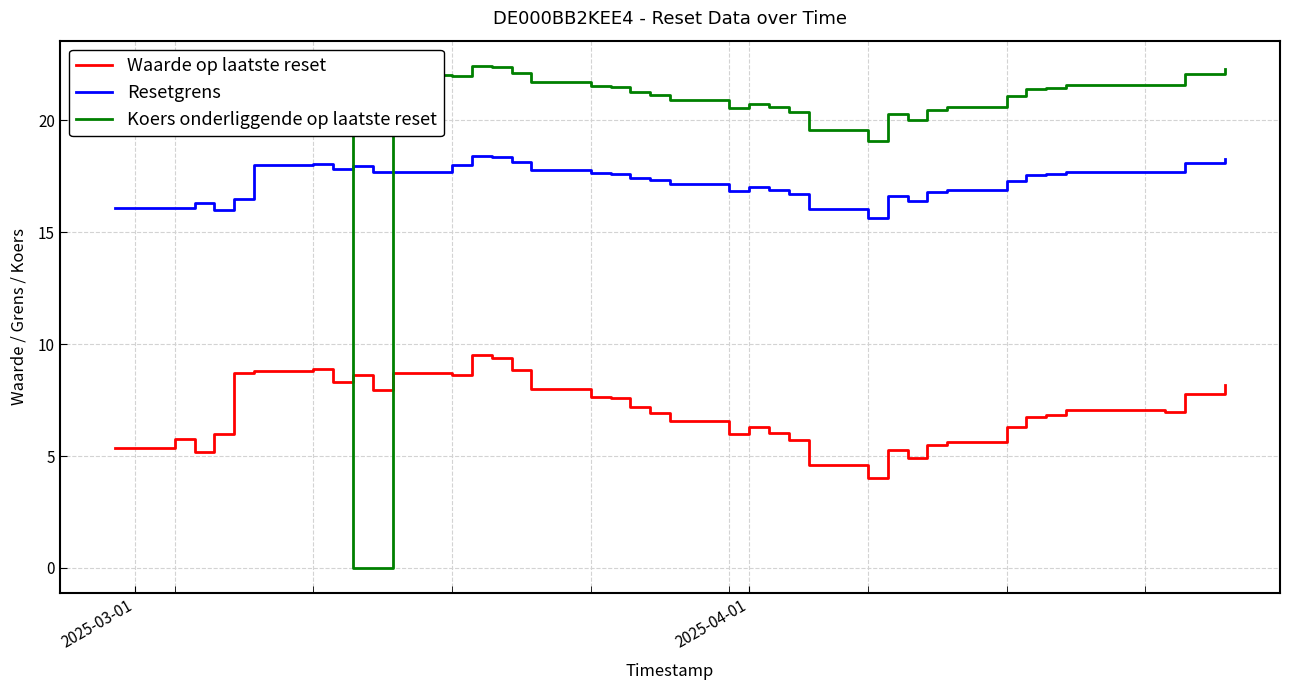

True or false: Resetgrens and Waarde op laatste reset cross at least once.

False